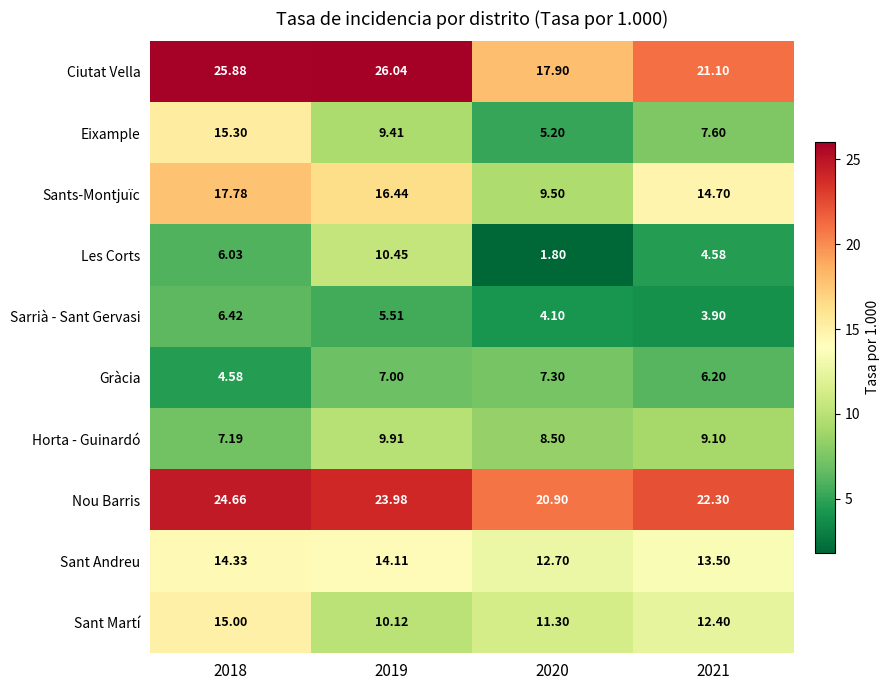

Rank the series by their maximum value, from lowest to highest.

Sarrià - Sant Gervasi, Gràcia, Horta - Guinardó, Les Corts, Sant Andreu, Sant Martí, Eixample, Sants-Montjuïc, Nou Barris, Ciutat Vella